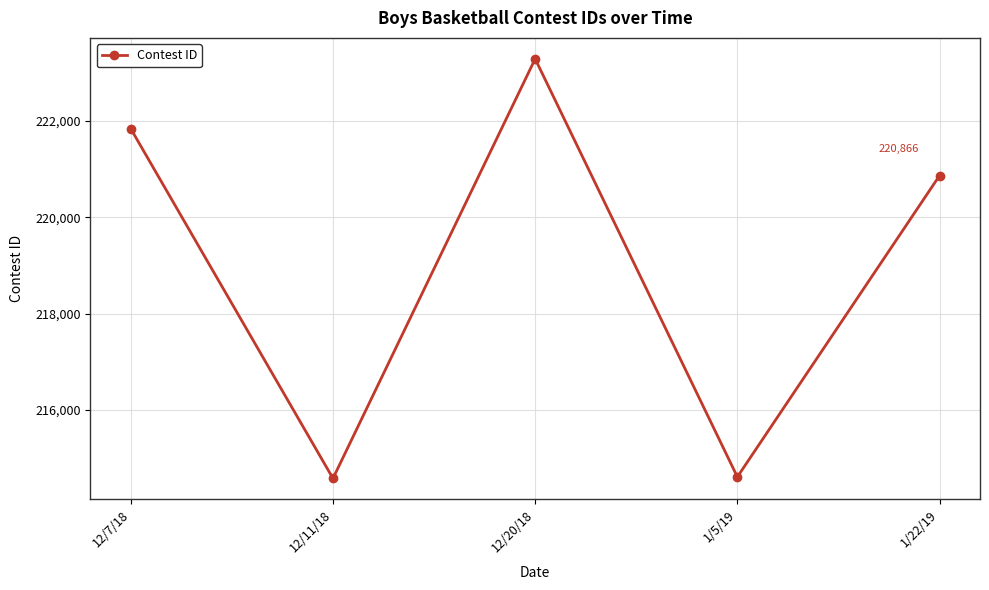

What is the label of the 3rd point from the left?

12/20/18